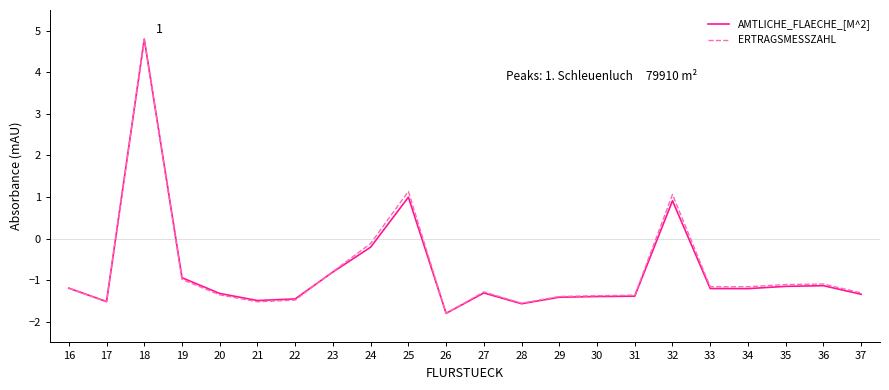

In AMTLICHE_FLAECHE_[M^2], how many points are higher than both neighbors (excluding endpoints)?

5